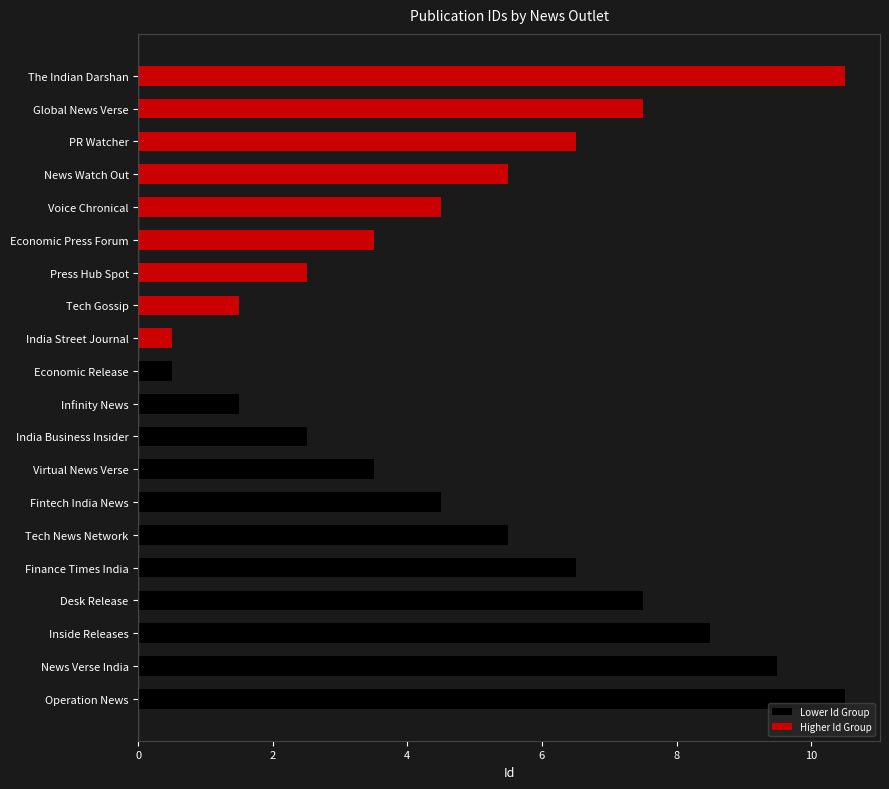

Between Inside Releases and The Indian Darshan, which series saw the biggest shift?

Higher Id Group